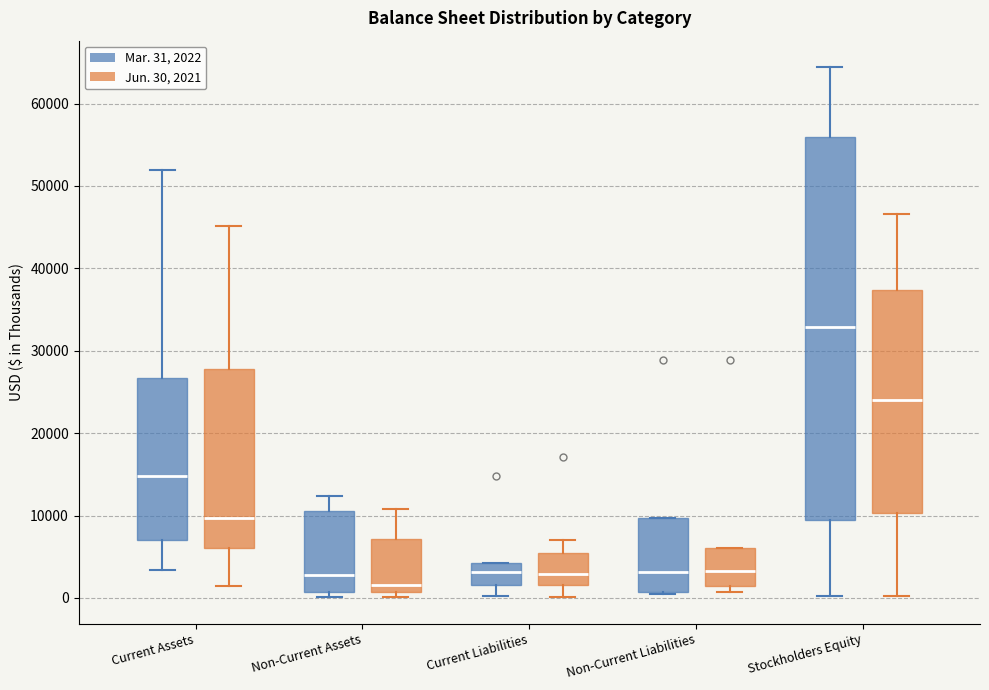

Which box is the tallest, from its lower edge to its upper edge?

Stockholders Equity (Mar. 31, 2022)